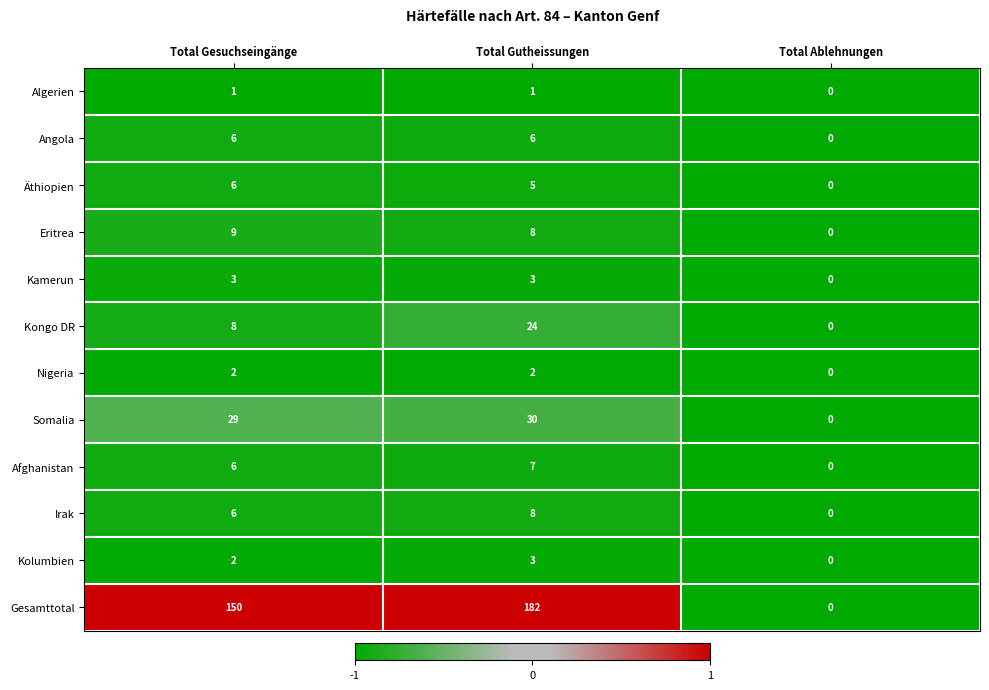

List the labels in order of Somalia value, largest first.

Total Gutheissungen, Total Gesuchseingänge, Total Ablehnungen